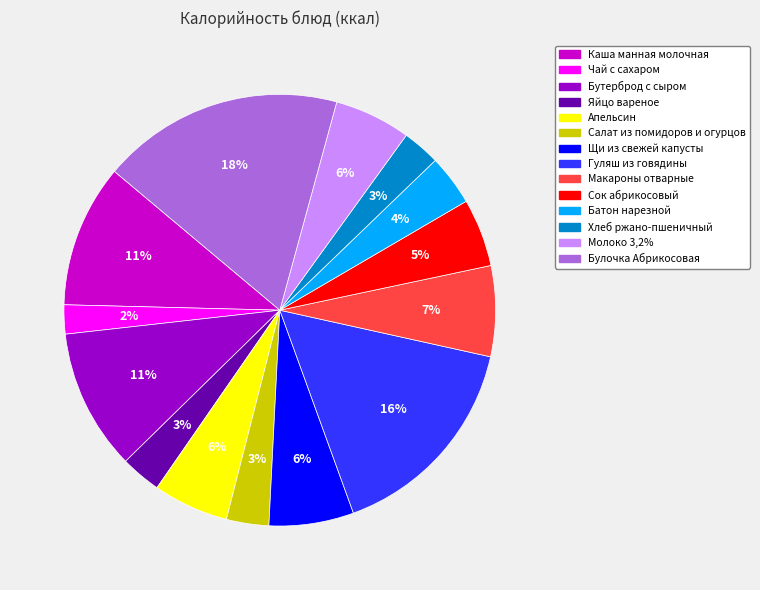

To the nearest percent, what is the combined percentage of Хлеб ржано-пшеничный and Каша манная молочная?

14%